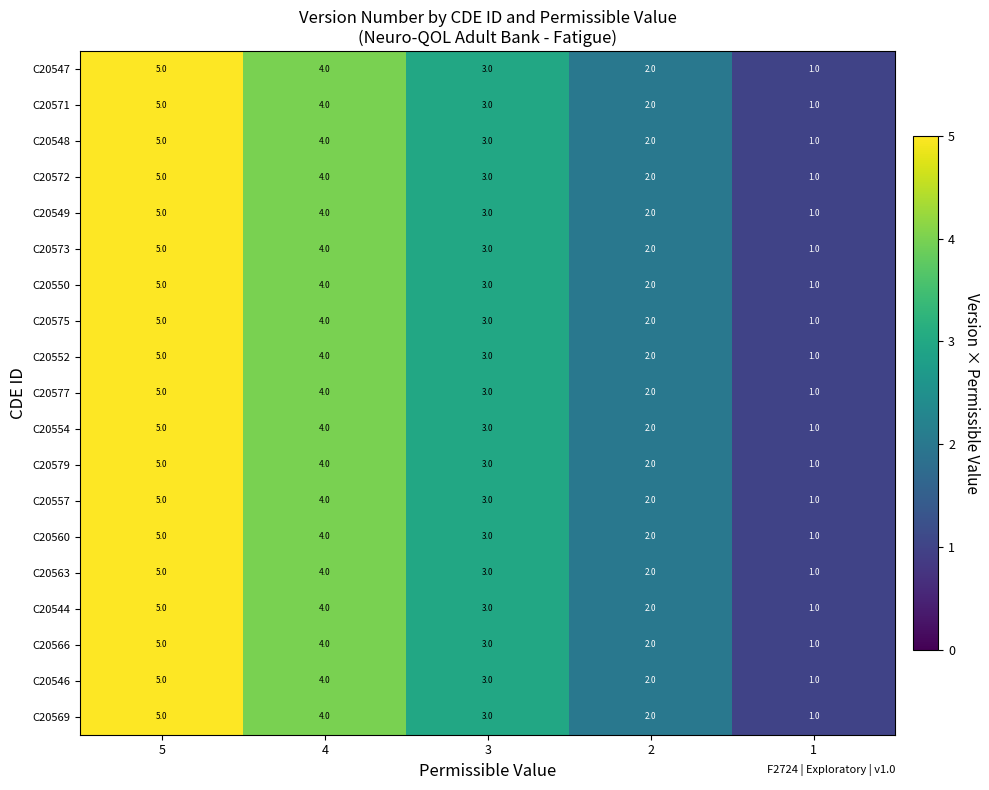

What is the average value of the C20554 series?

3